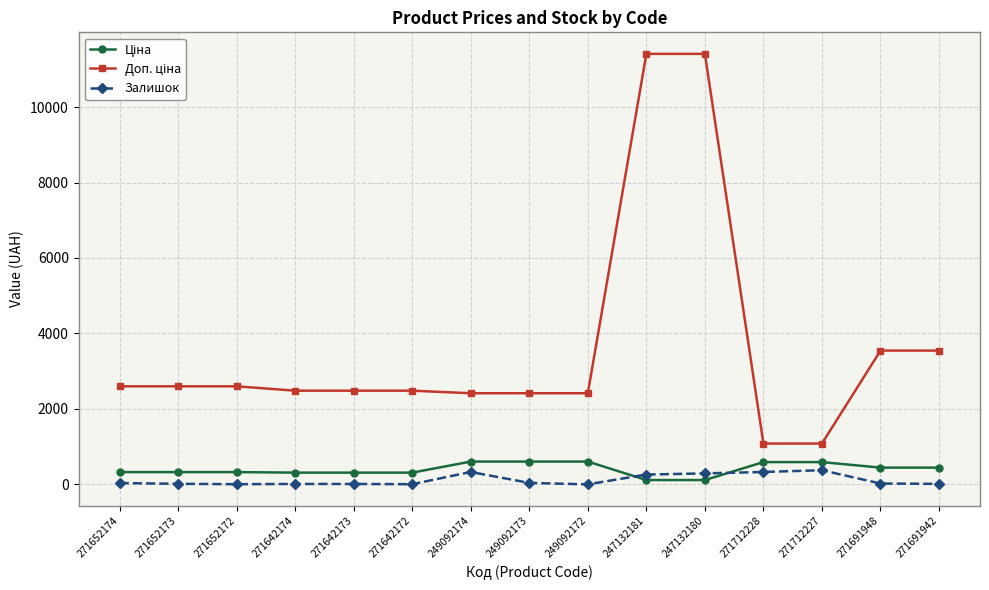

The value of Залишок at 249092174 is 328.0. True or false?

True